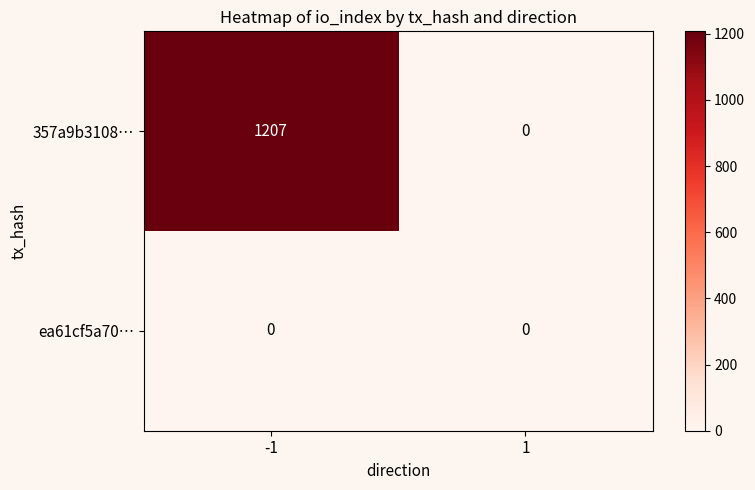

Reading right to left, transcribe all the data shown in this chart.

357a9b3108…: 1=0	-1=1207
ea61cf5a70…: 1=0	-1=0